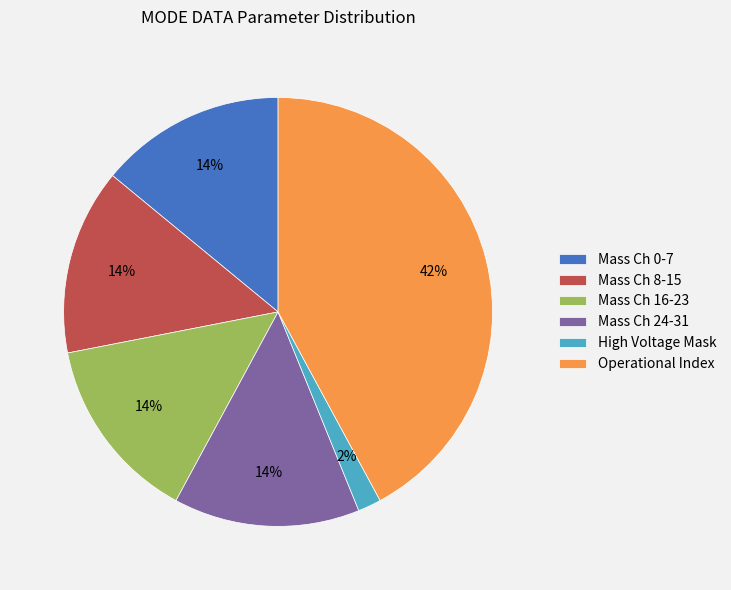

Count the number of slices in the pie.

6